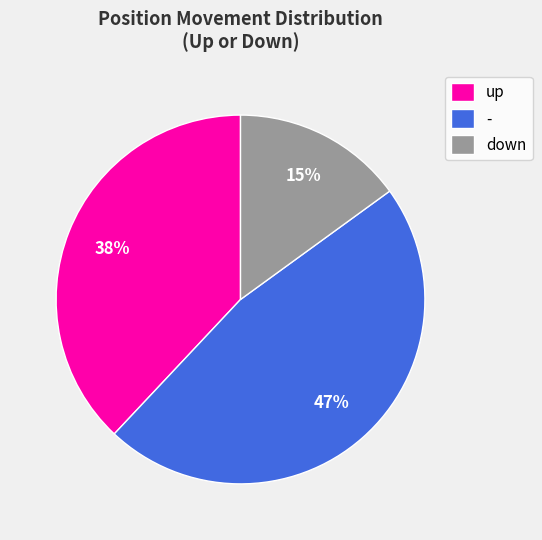

Does any single category account for the majority?

No